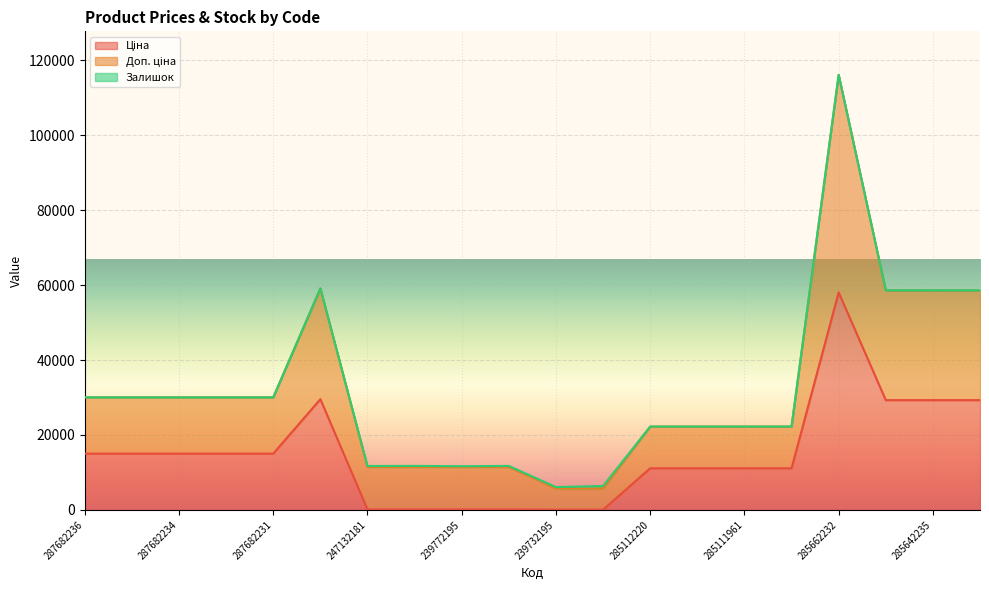

Is the value of Доп. ціна at 285642236 greater than the value of Ціна at 287682235?

Yes